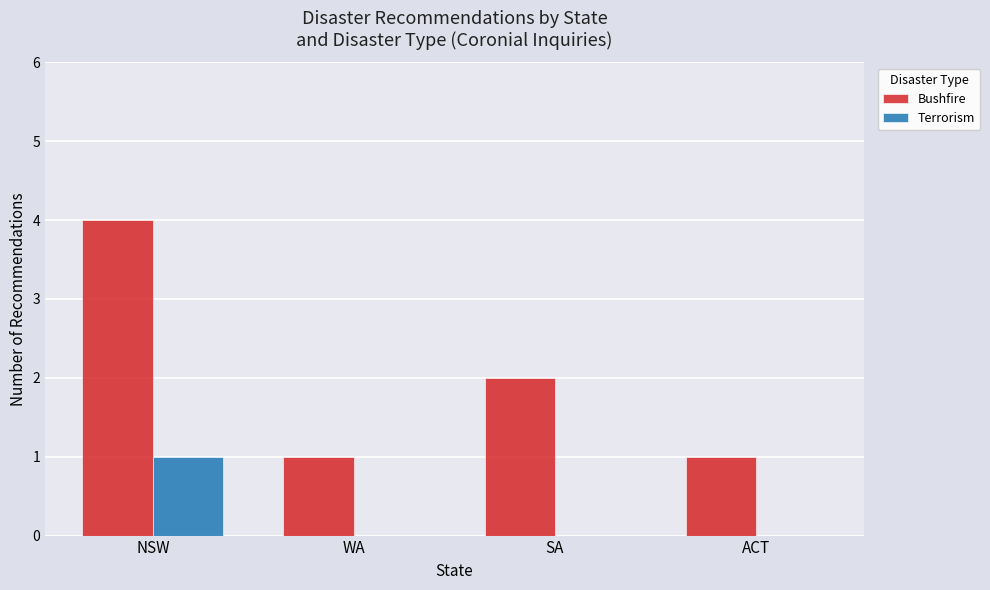

Reading left to right, list all the values displayed in this chart.

Bushfire: NSW=4	WA=1	SA=2	ACT=1
Terrorism: NSW=1	WA=0	SA=0	ACT=0